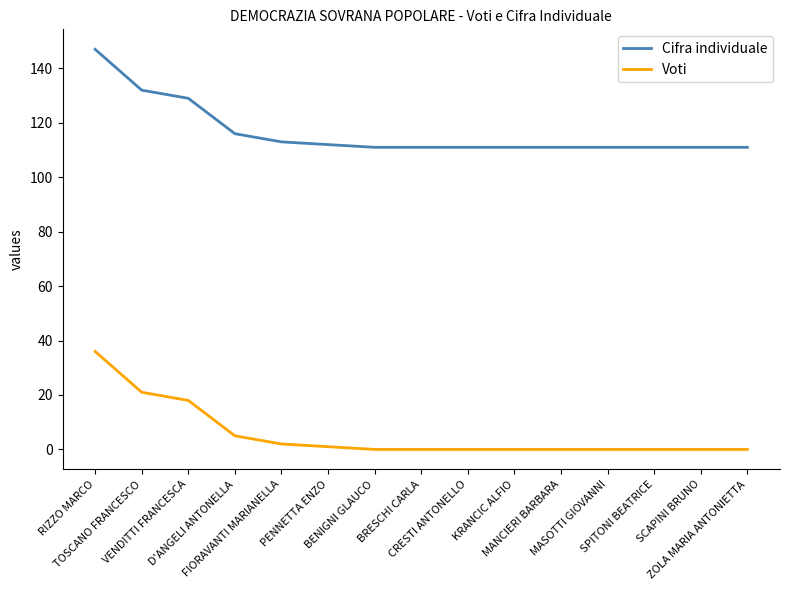

Reading right to left, what are all the values shown in this chart?

Cifra individuale: ZOLA MARIA ANTONIETTA=111	SCAPINI BRUNO=111	SPITONI BEATRICE=111	MASOTTI GIOVANNI=111	MANCIERI BARBARA=111	KRANCIC ALFIO=111	CRESTI ANTONELLO=111	BRESCHI CARLA=111	BENIGNI GLAUCO=111	PENNETTA ENZO=112	FIORAVANTI MARIANELLA=113	D'ANGELI ANTONELLA=116	VENDITTI FRANCESCA=129	TOSCANO FRANCESCO=132	RIZZO MARCO=147
Voti: ZOLA MARIA ANTONIETTA=0	SCAPINI BRUNO=0	SPITONI BEATRICE=0	MASOTTI GIOVANNI=0	MANCIERI BARBARA=0	KRANCIC ALFIO=0	CRESTI ANTONELLO=0	BRESCHI CARLA=0	BENIGNI GLAUCO=0	PENNETTA ENZO=1	FIORAVANTI MARIANELLA=2	D'ANGELI ANTONELLA=5	VENDITTI FRANCESCA=18	TOSCANO FRANCESCO=21	RIZZO MARCO=36